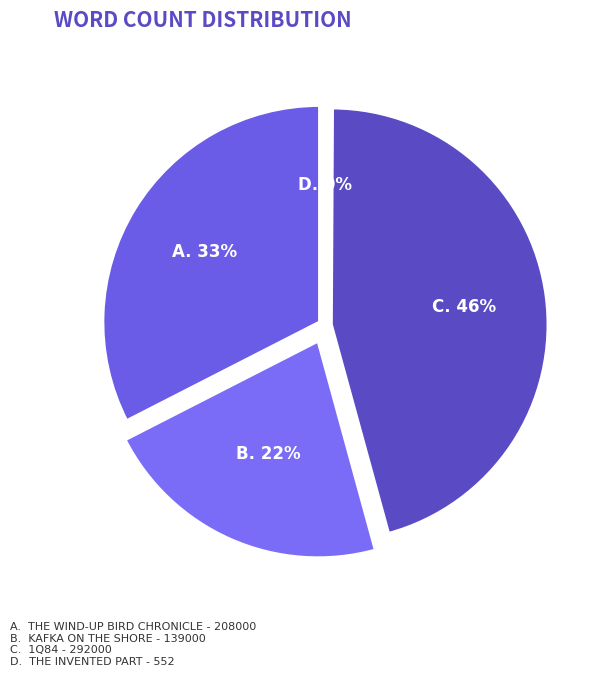

What is the change in value from 1Q84 to The Invented Part?

-291448